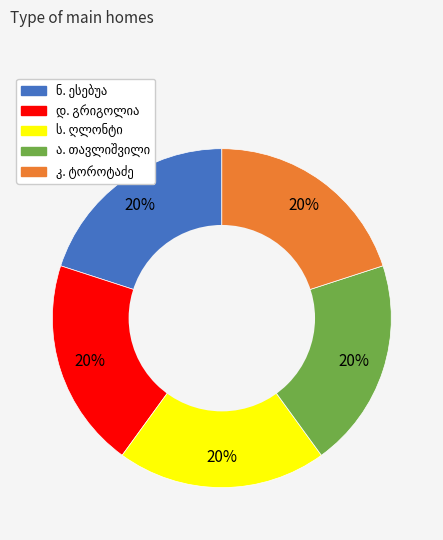

Is there any slice that represents more than half of the pie?

No